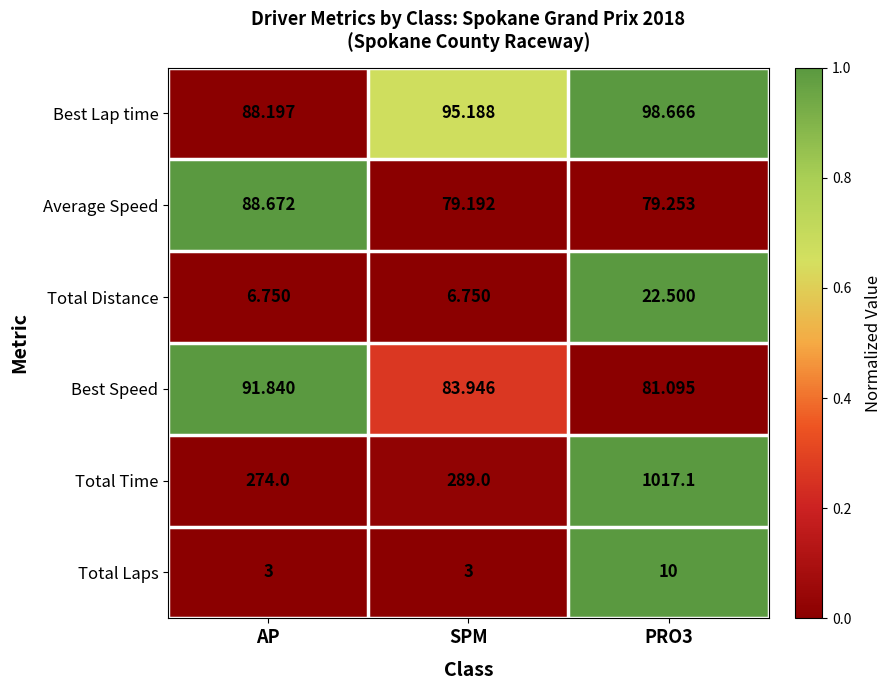

Which series has the widest spread of values?

Total Time